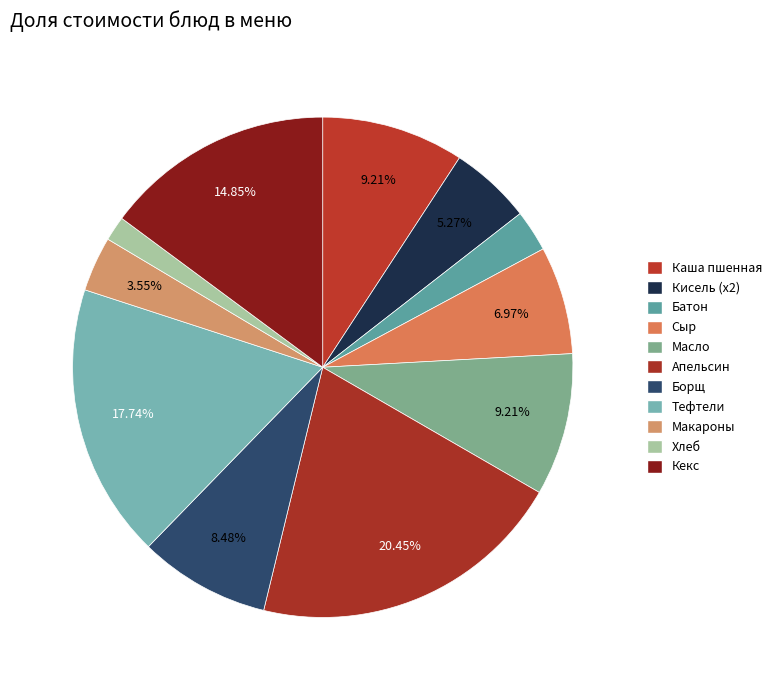

Does any single category account for the majority?

No